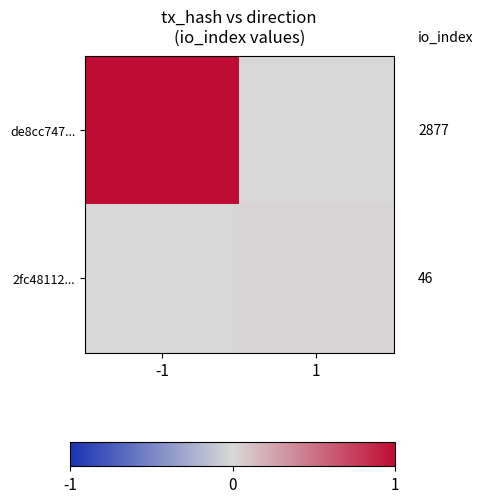

Reading left to right, transcribe all the data shown in this chart.

de8cc747...: -1=1.0	1=0.0
2fc48112...: -1=0.0	1=0.0